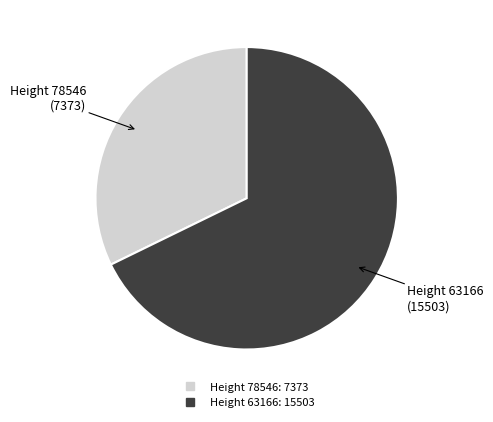

Does Height 78546 account for over 50% of the chart?

No